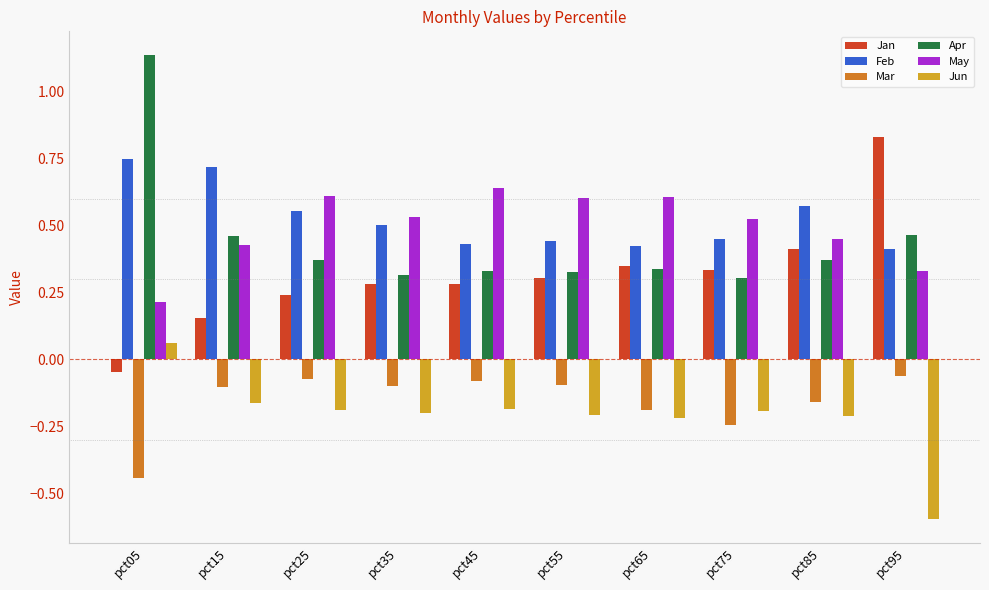

The Jun series shows -0.1 at pct45. True or false?

False